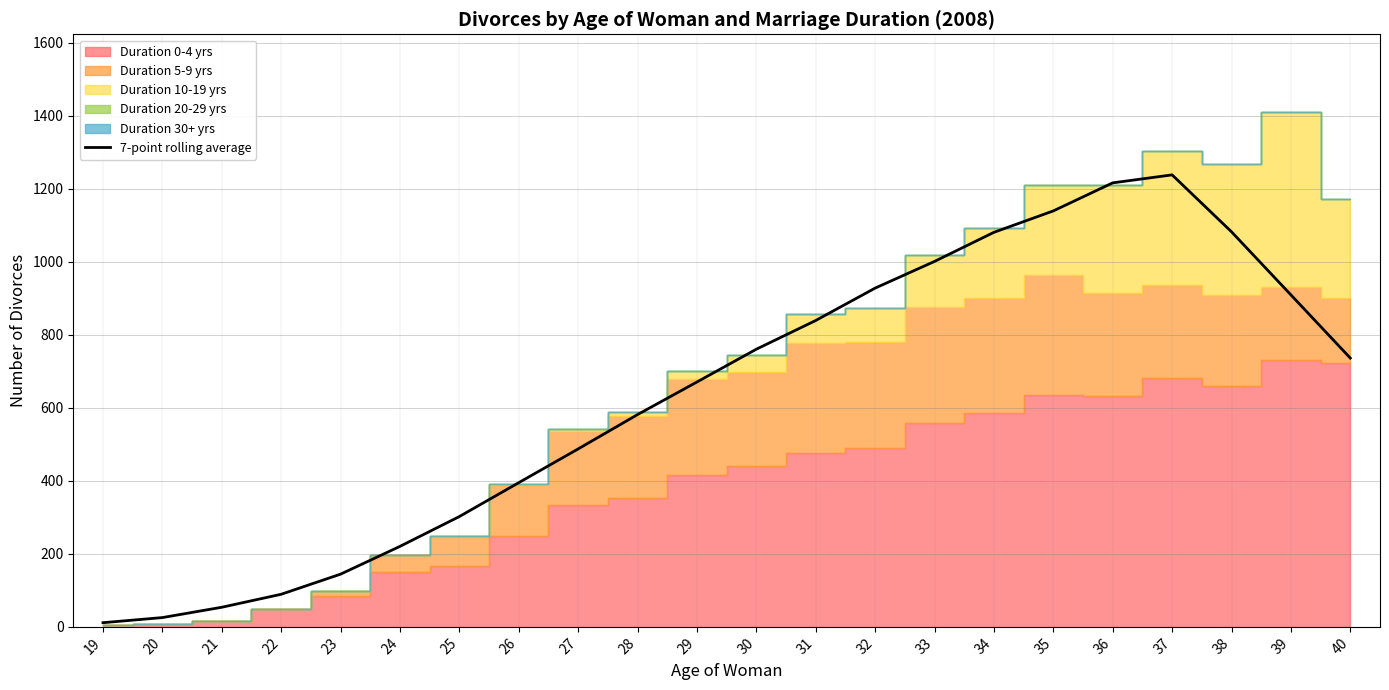

At which category does the chart reach its peak across all series?

37